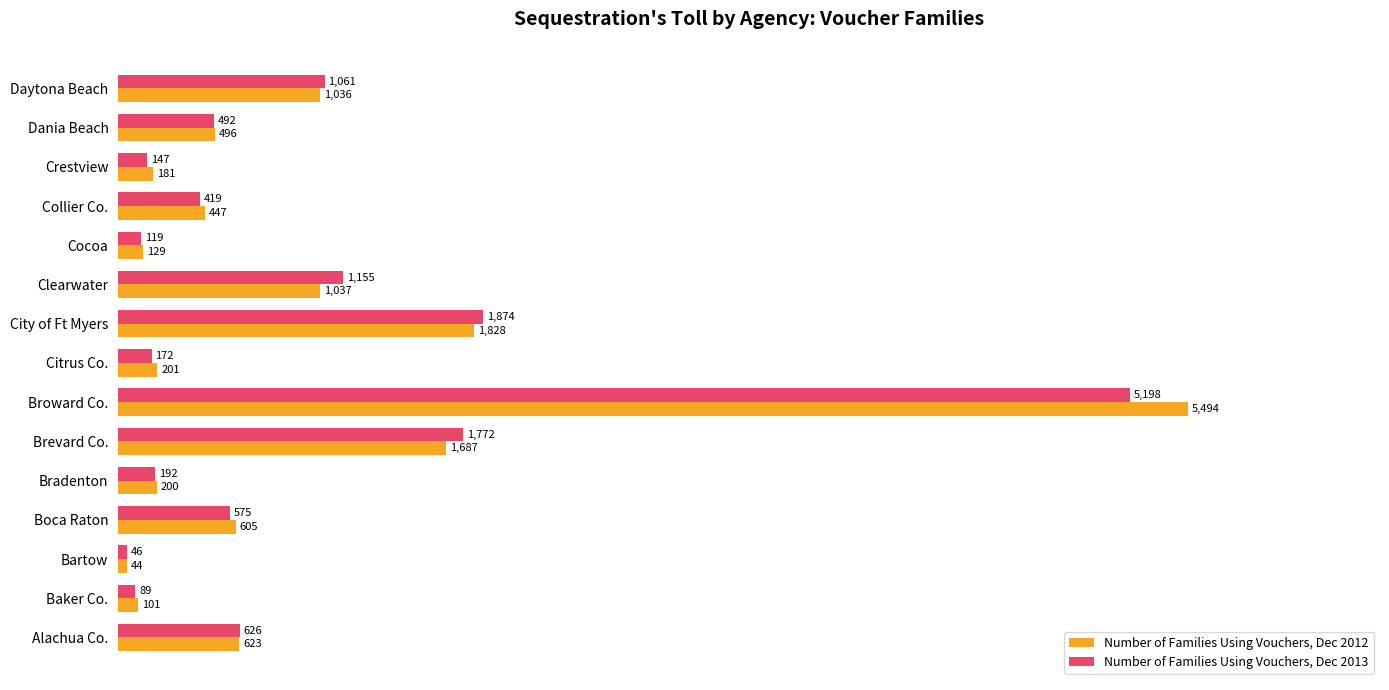

True or false: Number of Families Using Vouchers, Dec 2013 has a value of 419 at Collier Co..

True